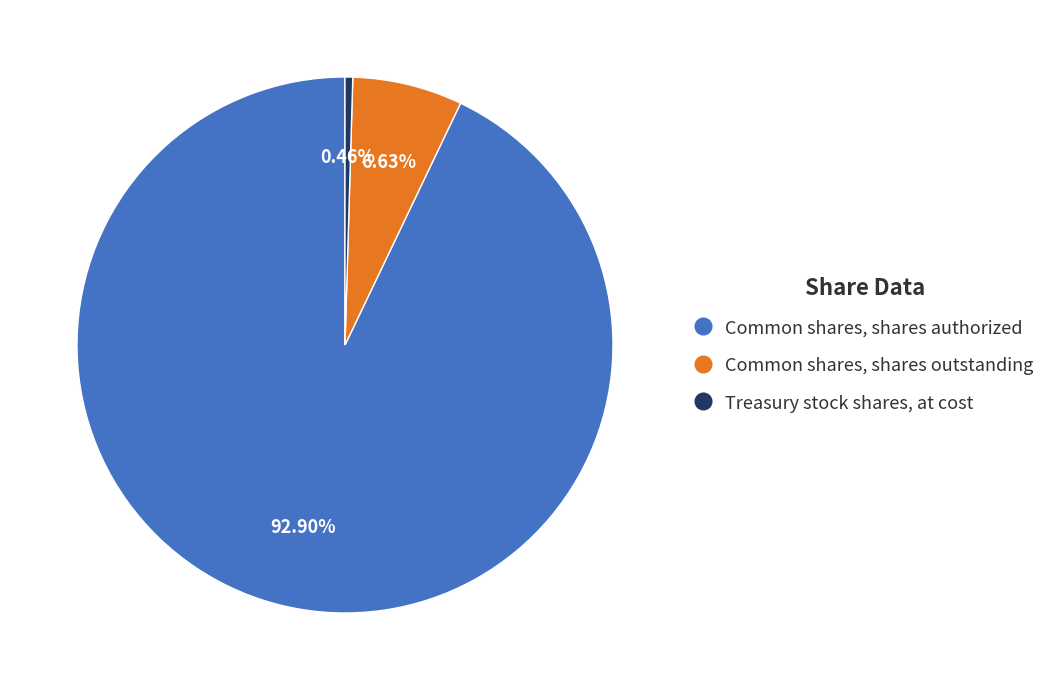

What portion of the pie excludes Common shares, shares outstanding?

93.4%